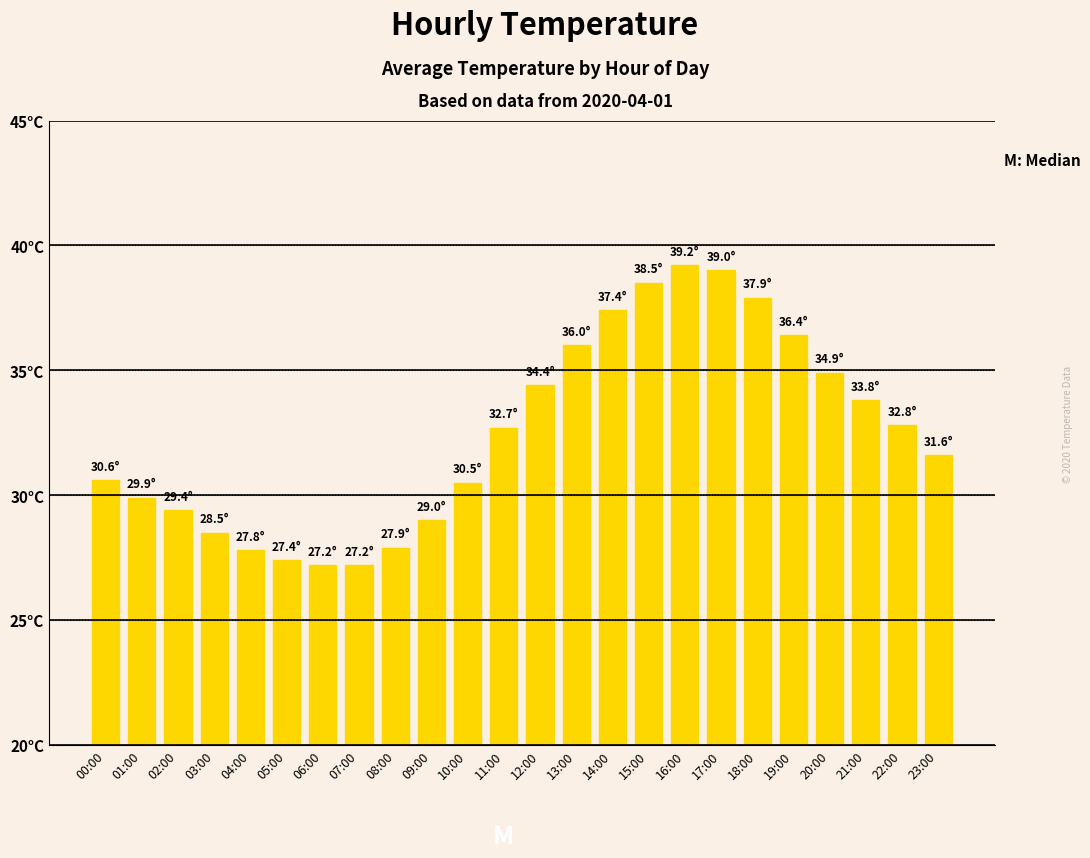

Is it true that the value at 13:00 is 36.0?

True